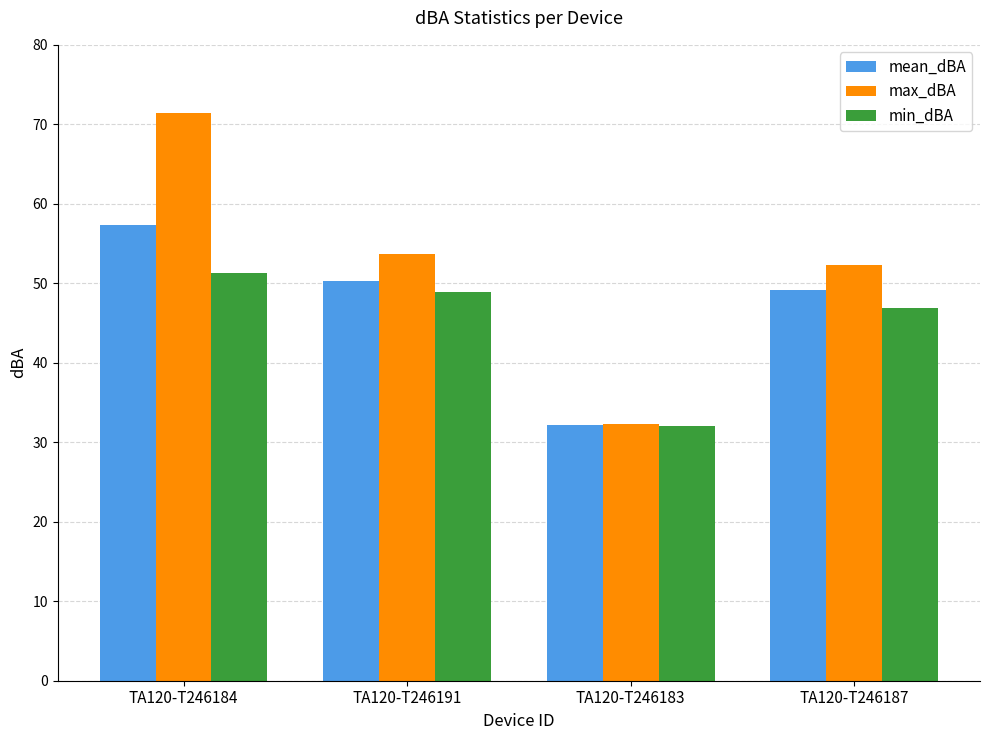

Which series changed the most between TA120-T246184 and TA120-T246187?

max_dBA